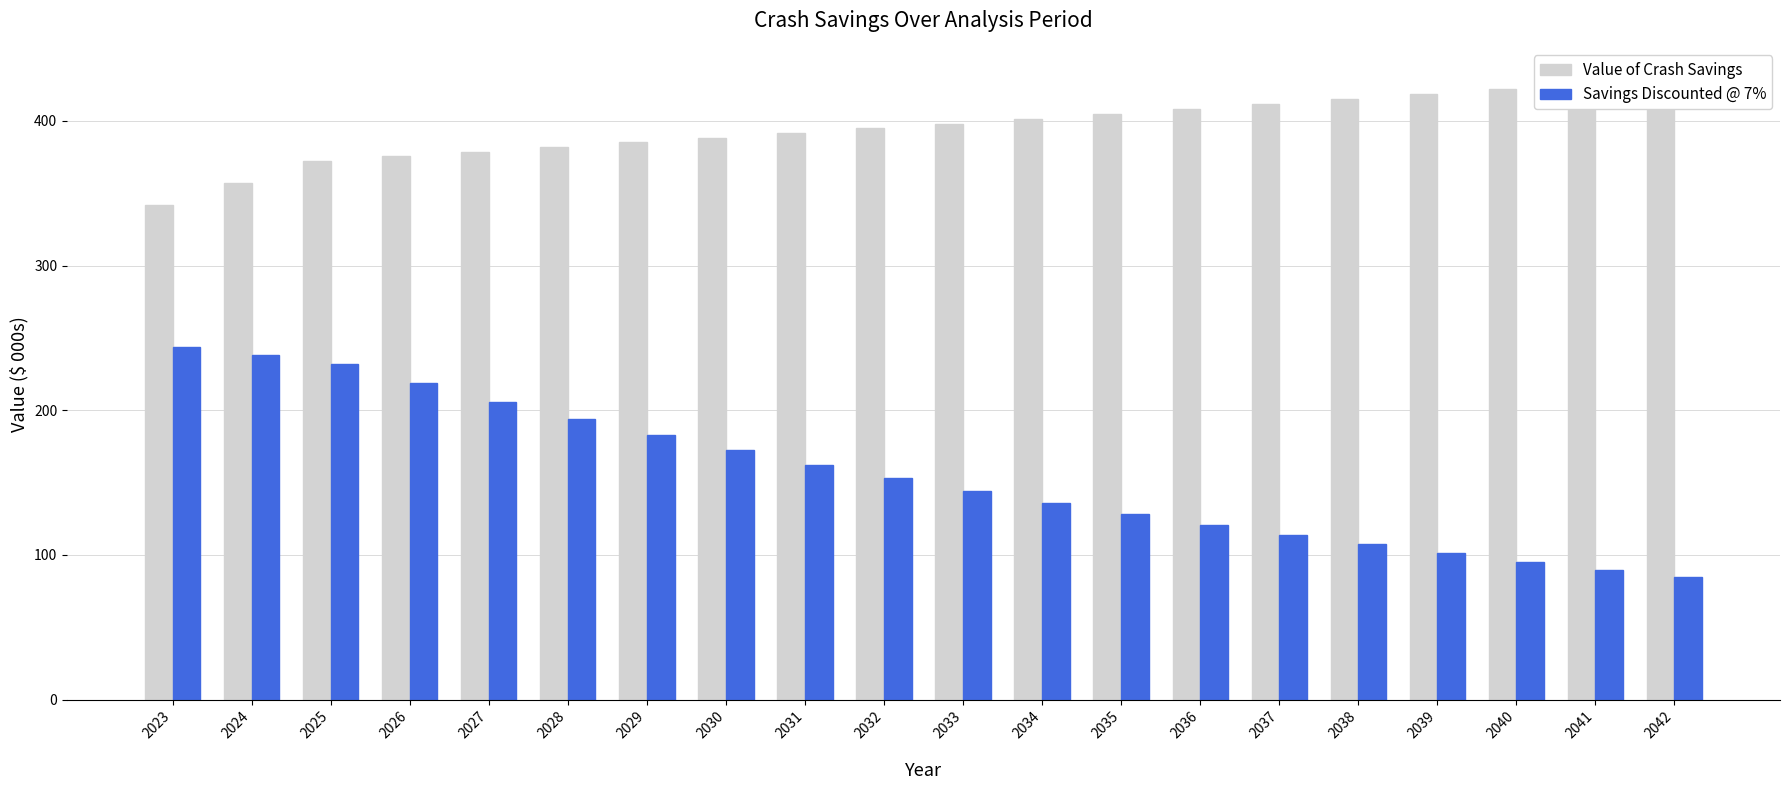

How many values in the Value of Crash Savings series are below 398?

10